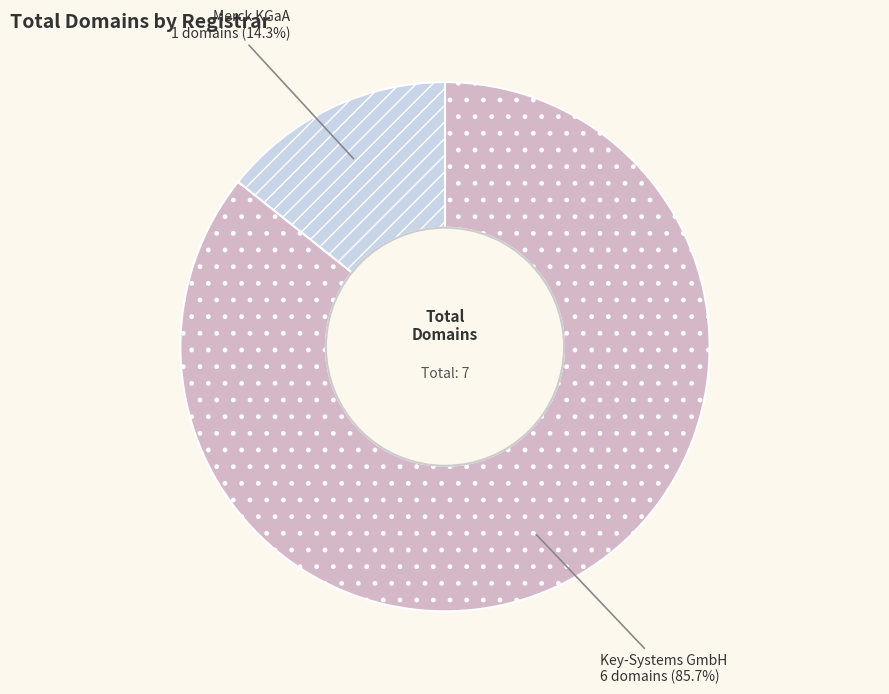

Is there a majority slice in this chart?

Yes